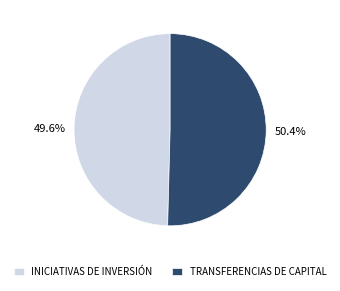

Which category has the biggest portion of the pie?

TRANSFERENCIAS DE CAPITAL